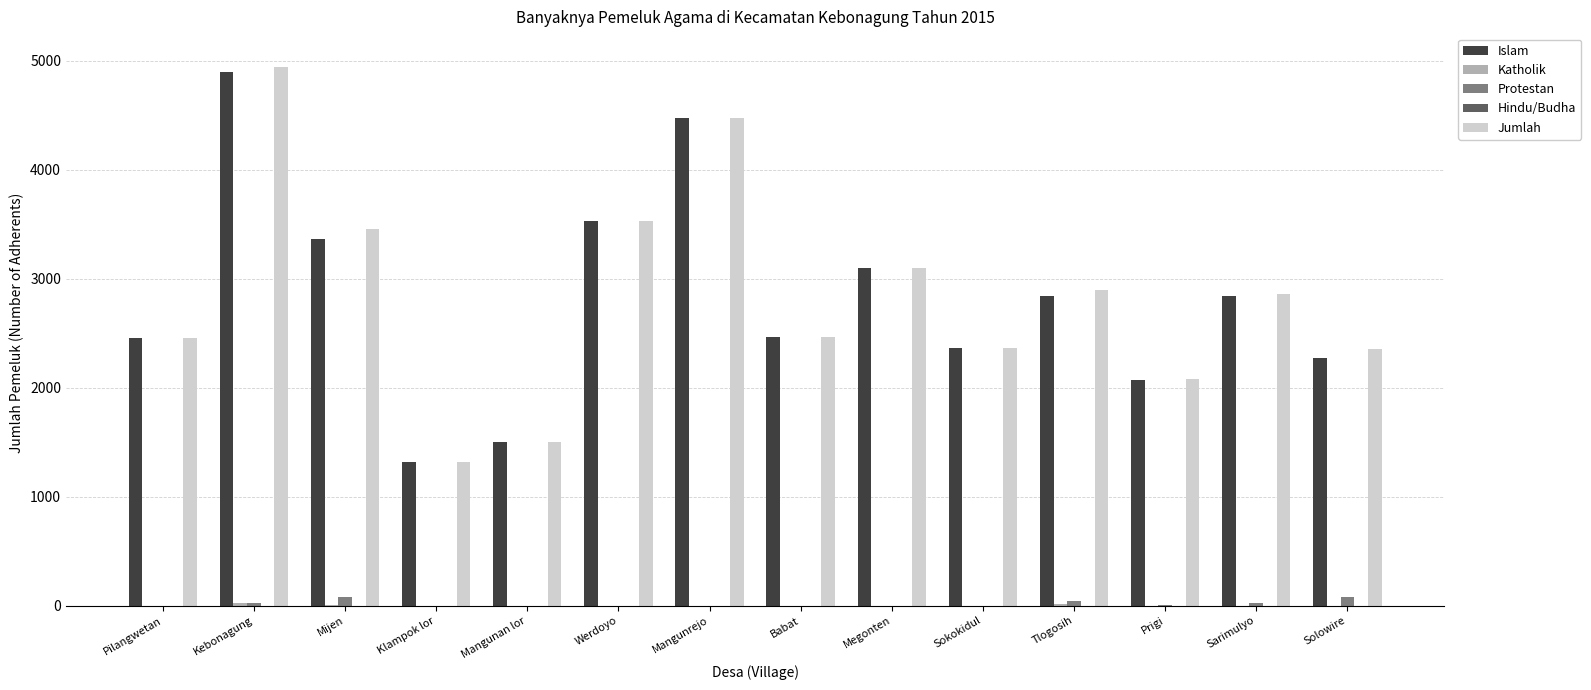

Which series changed the most between Megonten and Sokokidul?

Jumlah